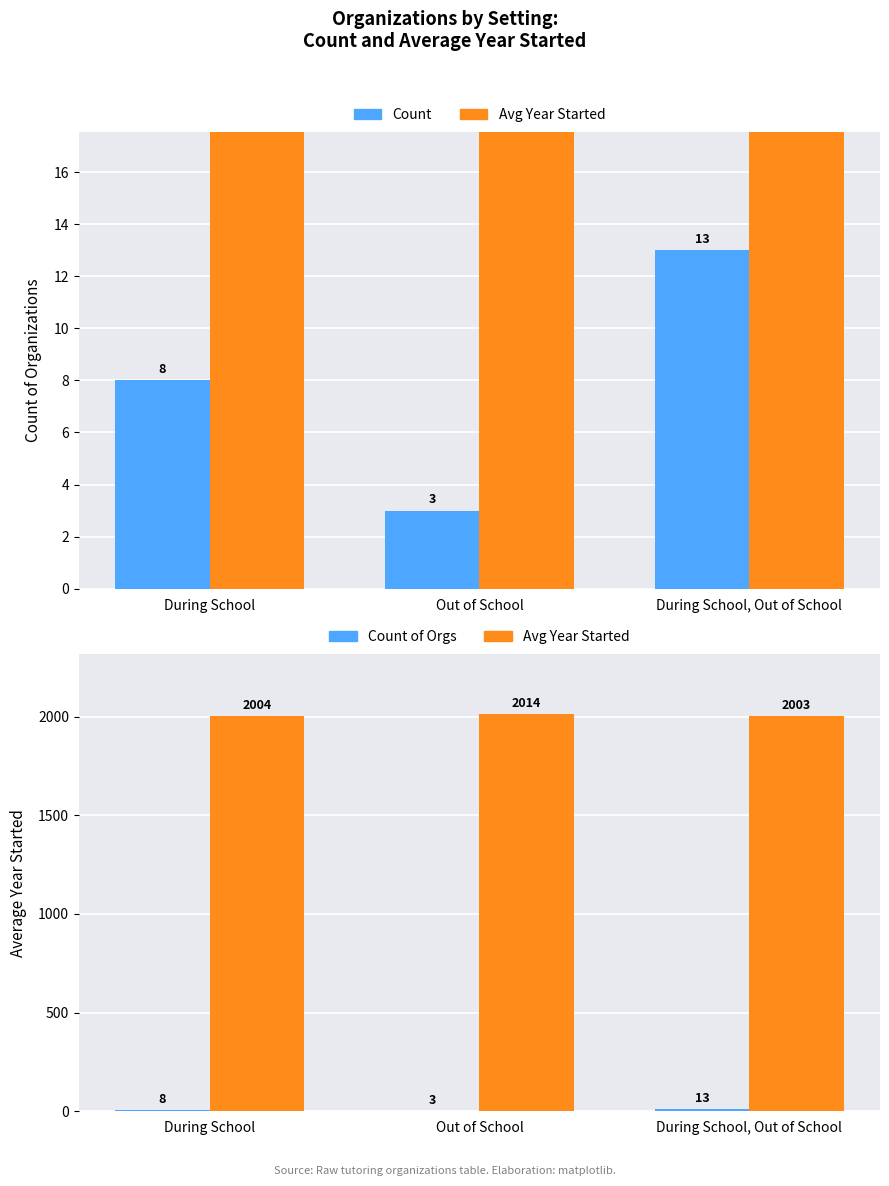

Rank the categories by Avg Year Started value from highest to lowest.

Out of School, During School, During School, Out of School